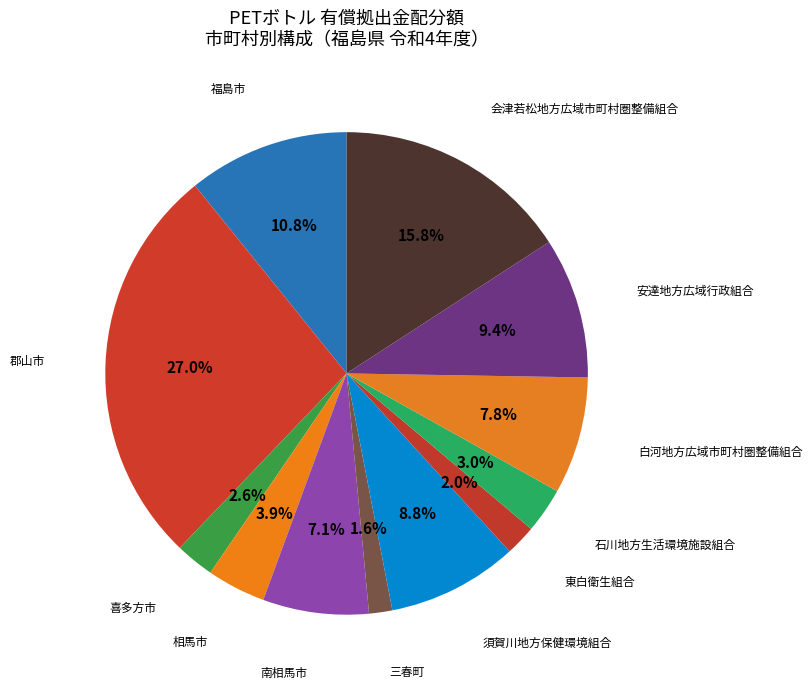

To the nearest percent, what is the difference between the largest and smallest slice percentages?

25%